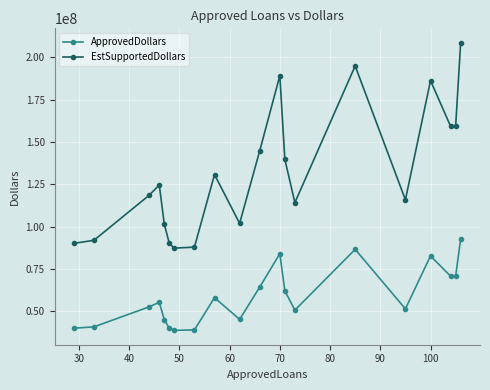

How many lines are shown in the chart?

2